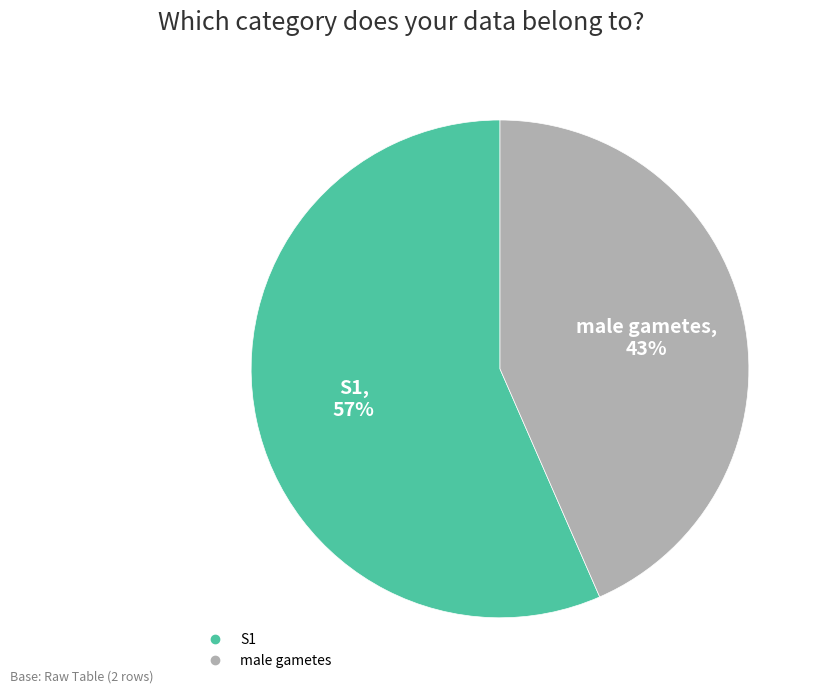

Is there any slice that represents more than half of the pie?

Yes